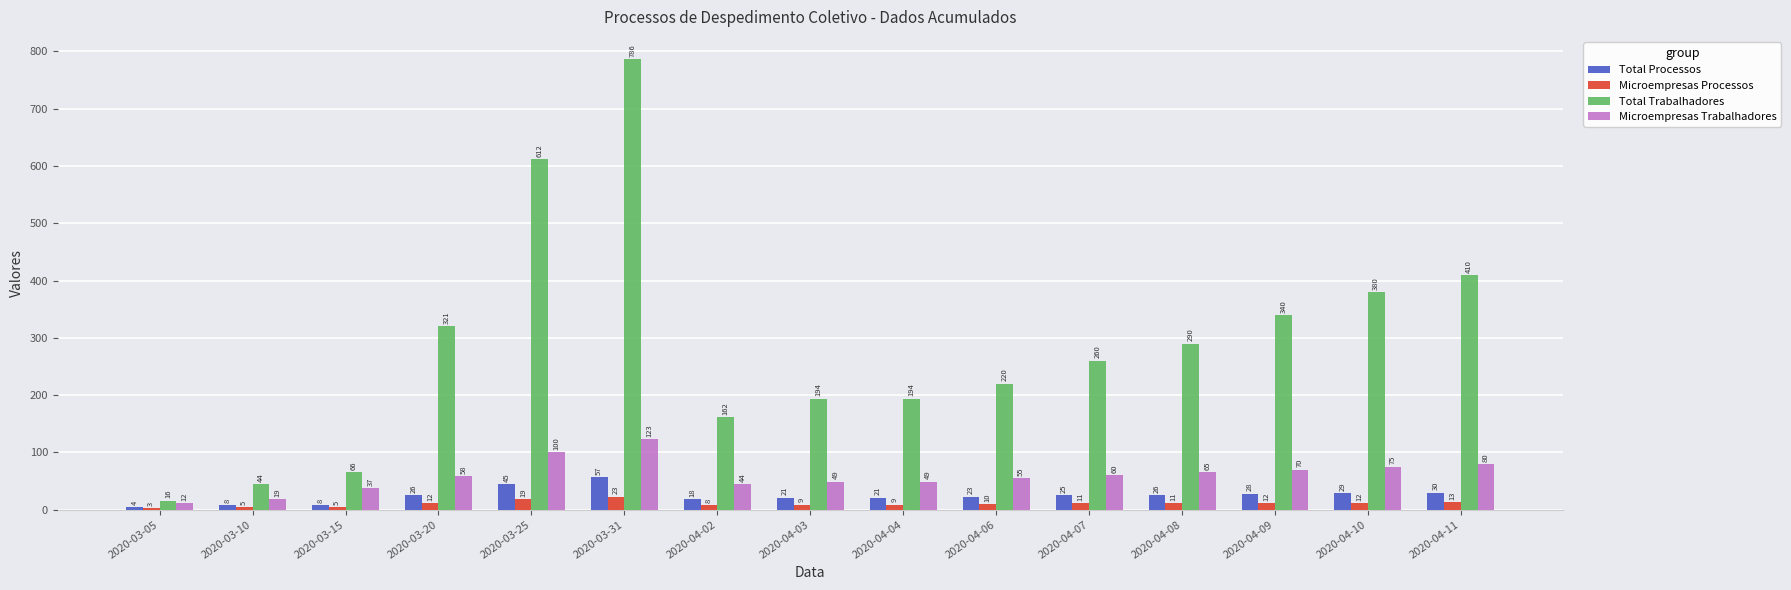

At which category is the sum across all series the highest?

2020-03-31